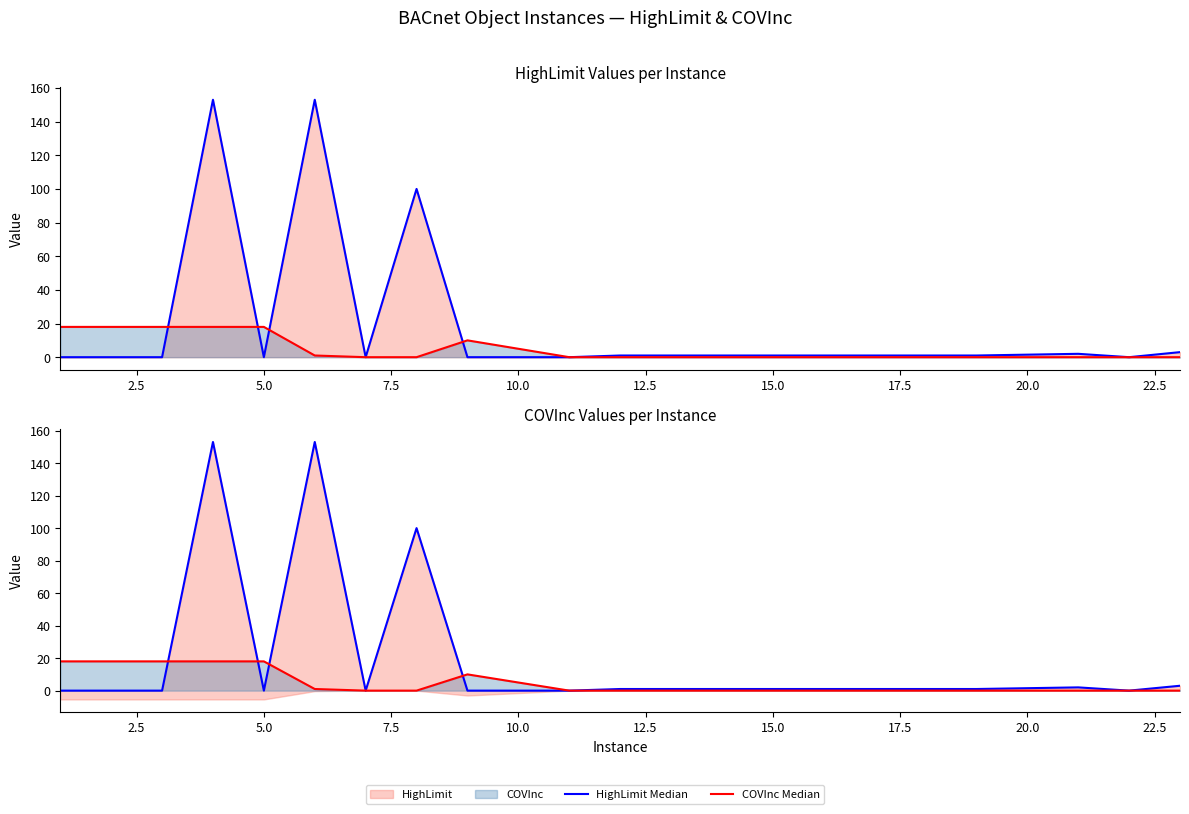

Does the chart have visible grid lines?

No